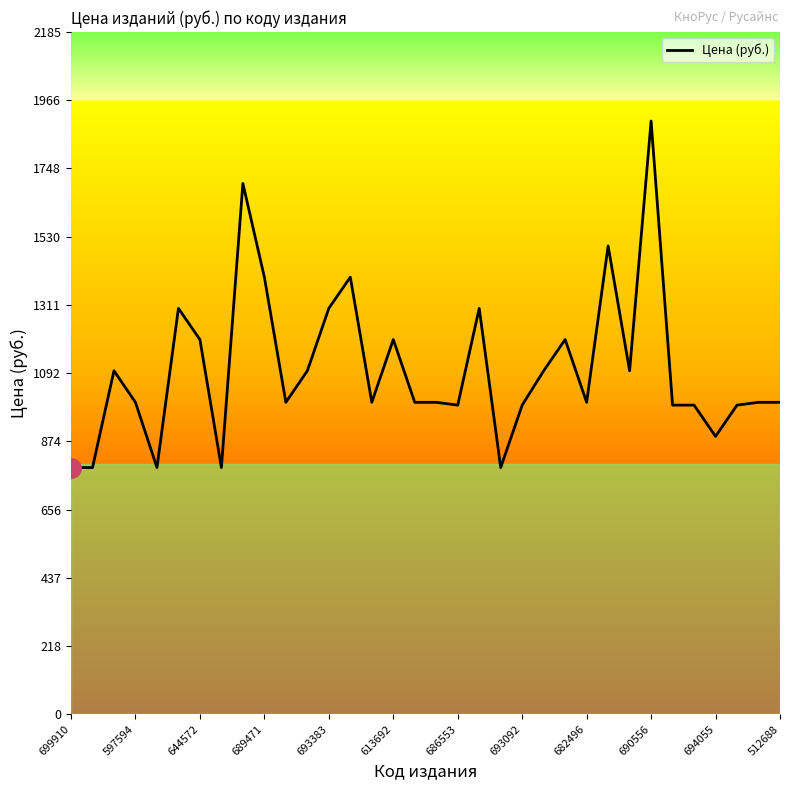

What is the difference between the maximum and minimum values?

1110